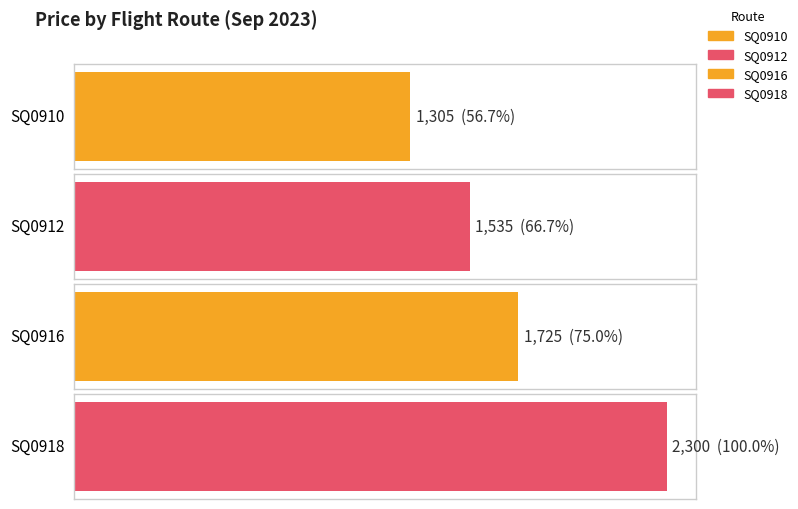

Rank the series at 2023-09-01 from highest to lowest value.

SQ0918, SQ0916, SQ0912, SQ0910